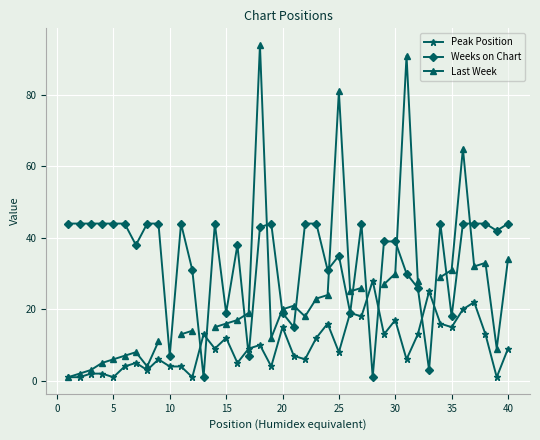

True or false: Peak Position has more than 2 interior local peaks.

True